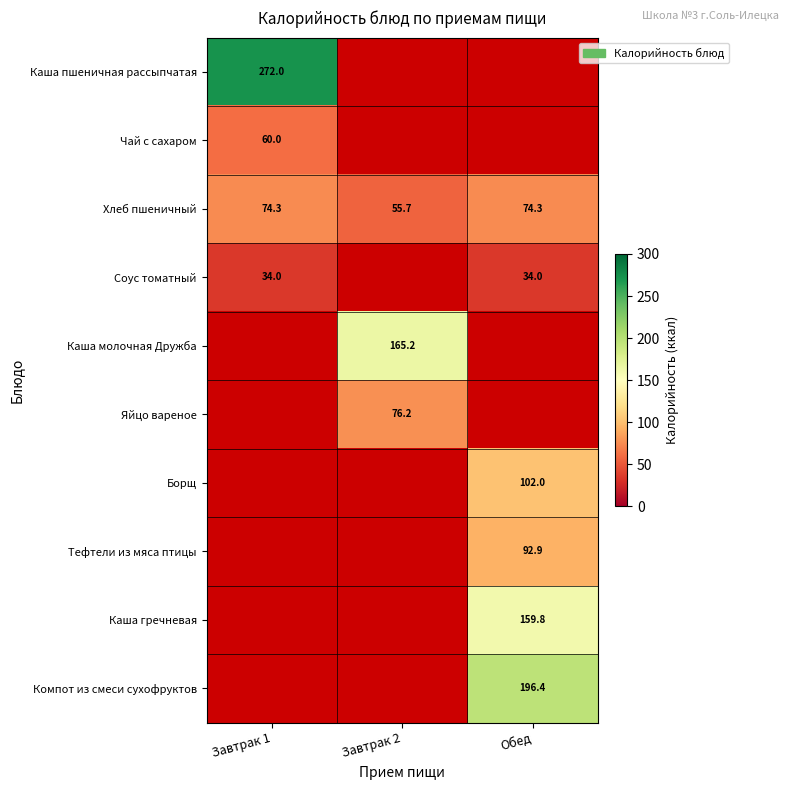

What is the lowest value of the Хлеб пшеничный series?

55.7